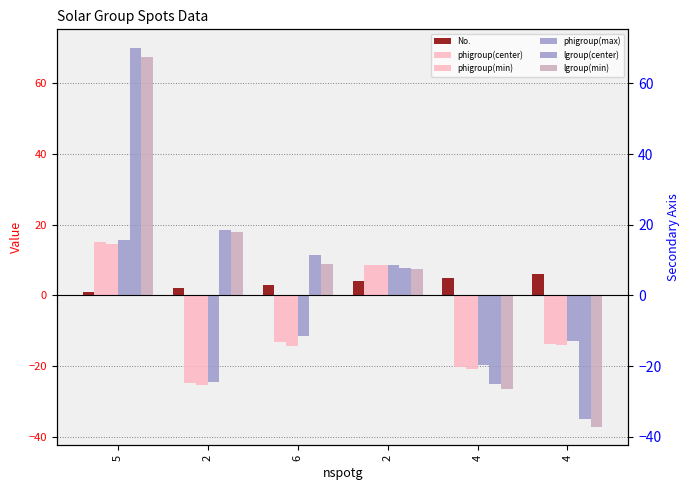

Is it true that No. equals 6.7 at 2?

False